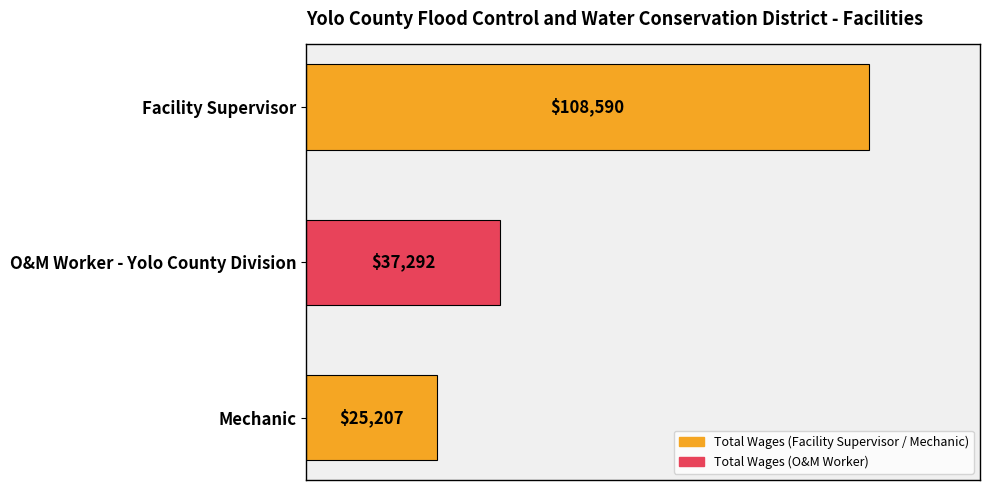

What is the maximum value shown in the chart?

108590